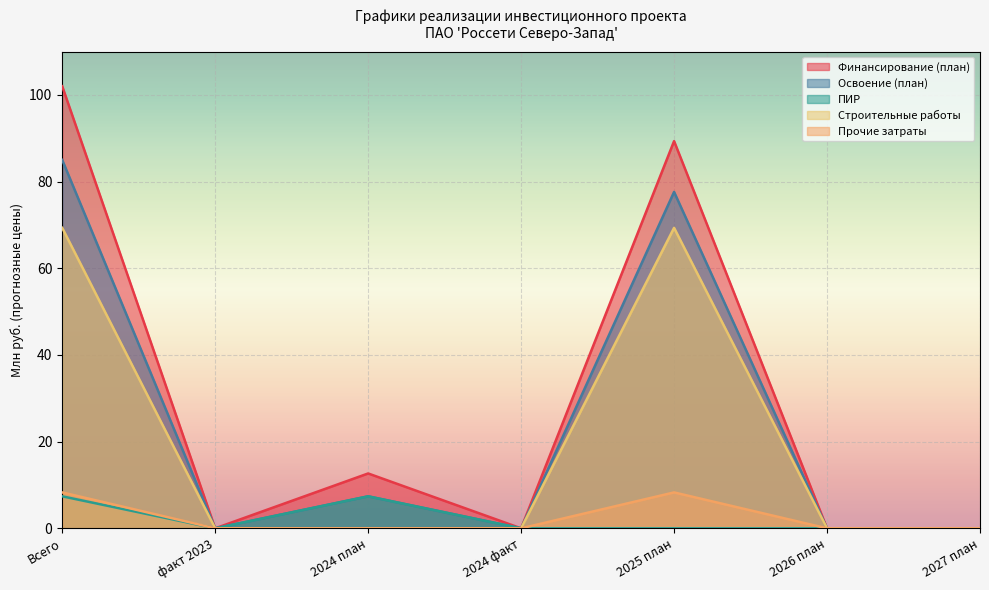

What are all the series names shown in the legend?

Финансирование (план), Освоение (план), ПИР, Строительные работы, Прочие затраты